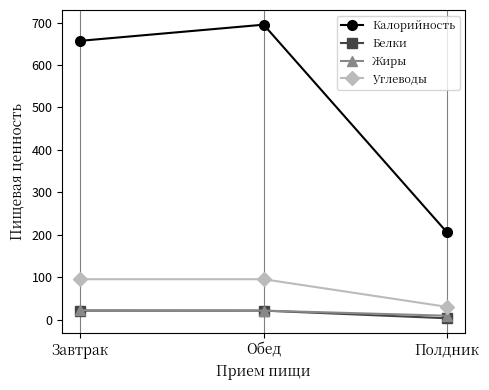

Which series changed the most between Завтрак and Полдник?

Калорийность